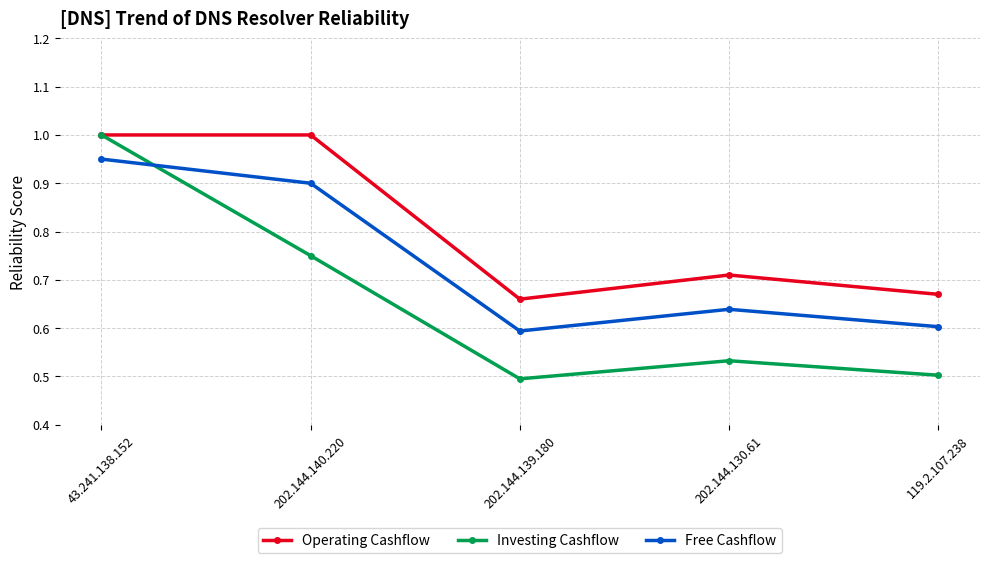

What is the difference between the maximum and second lowest values in the Free Cashflow series?

0.3